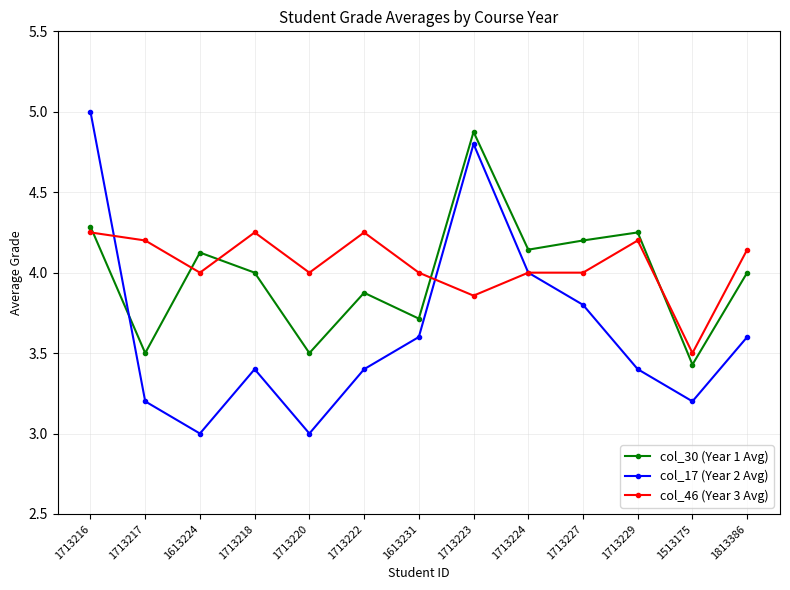

How many data points does each series have?

13